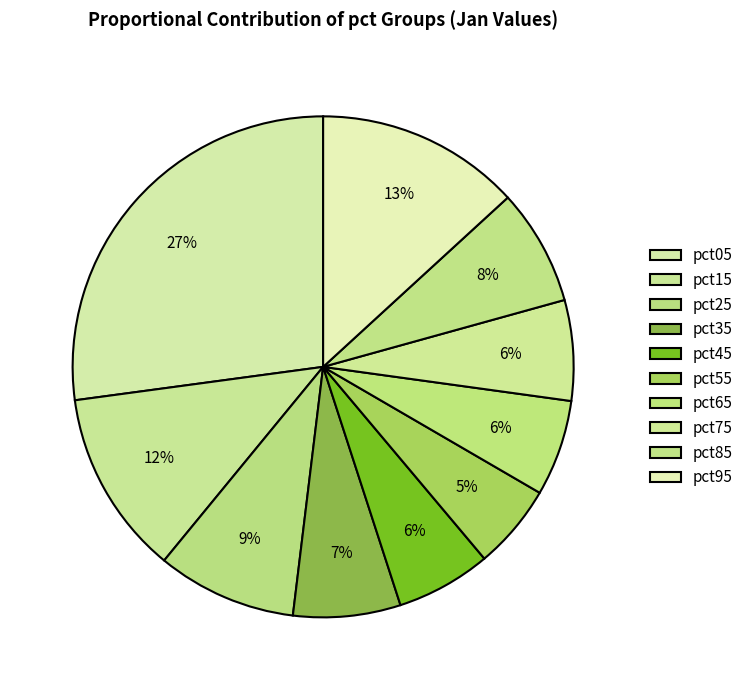

Count the number of slices in the pie.

10